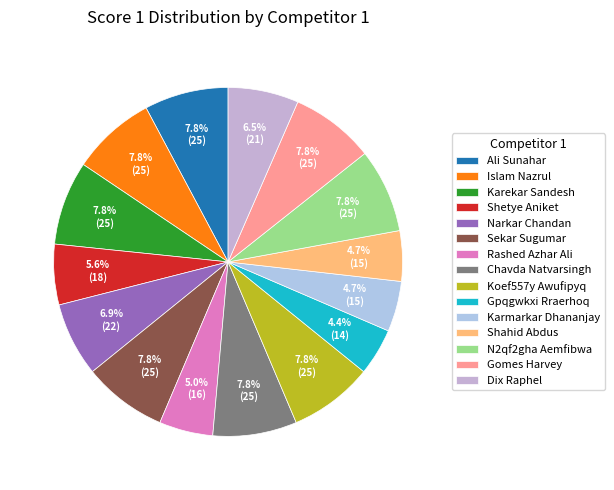

To the nearest percent, what is the difference between the largest and smallest slice percentages?

3%